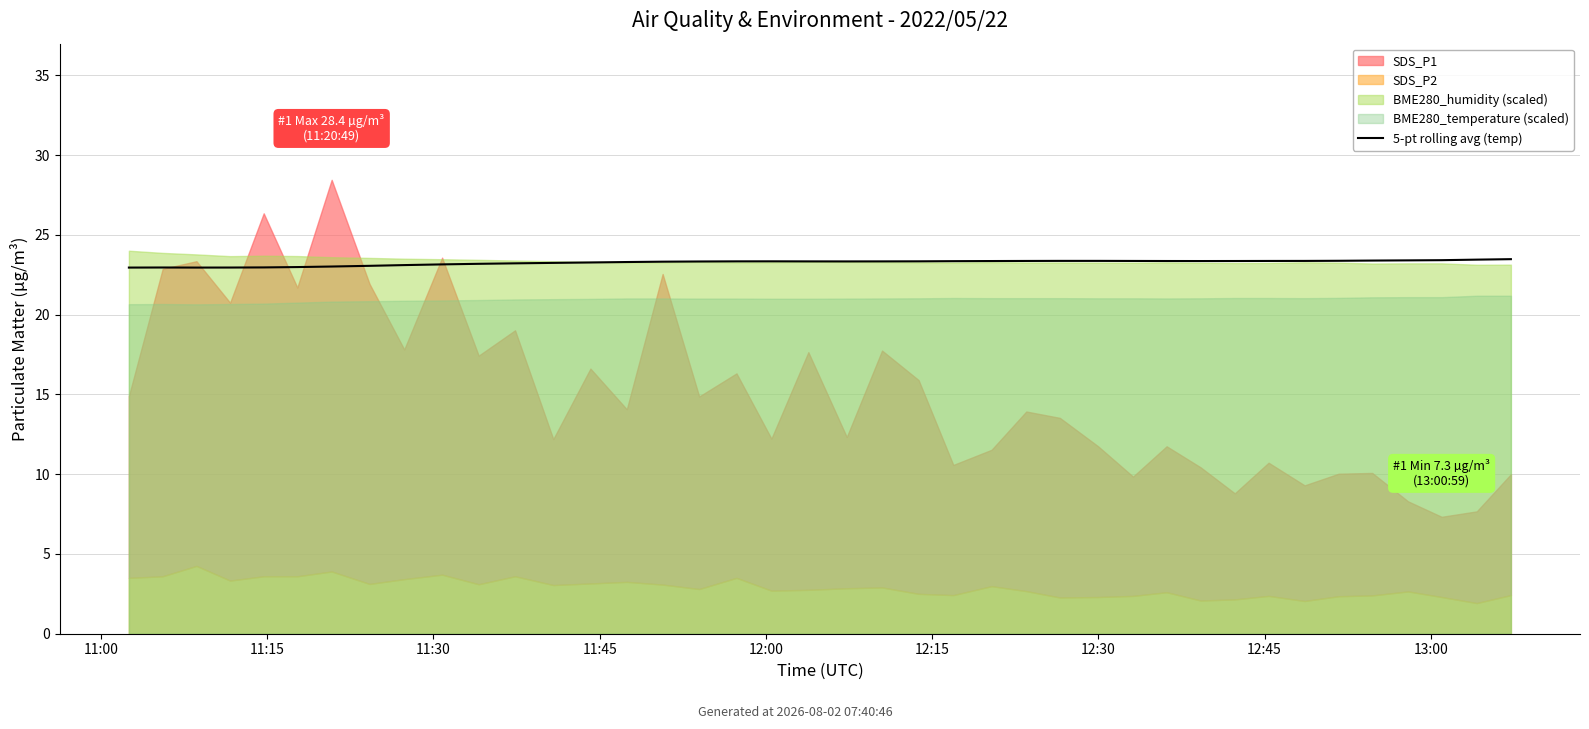

How many data points does each series have?

40